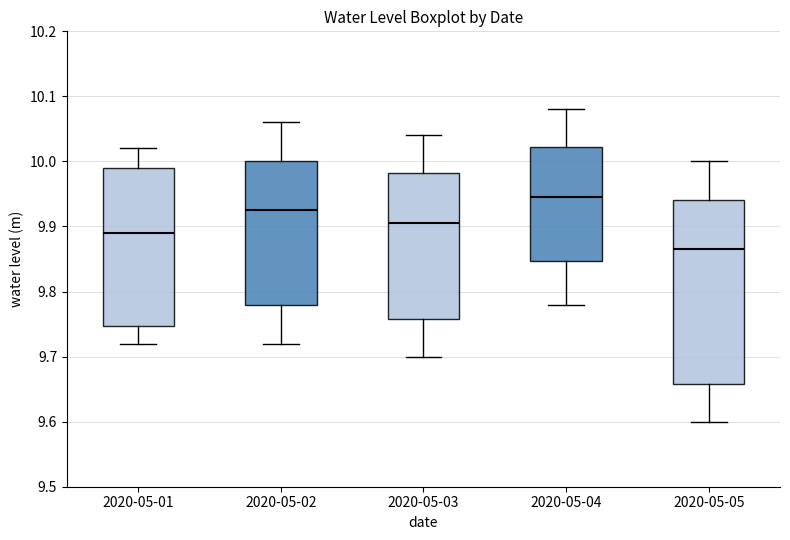

Which box's median line is the highest?

2020-05-04